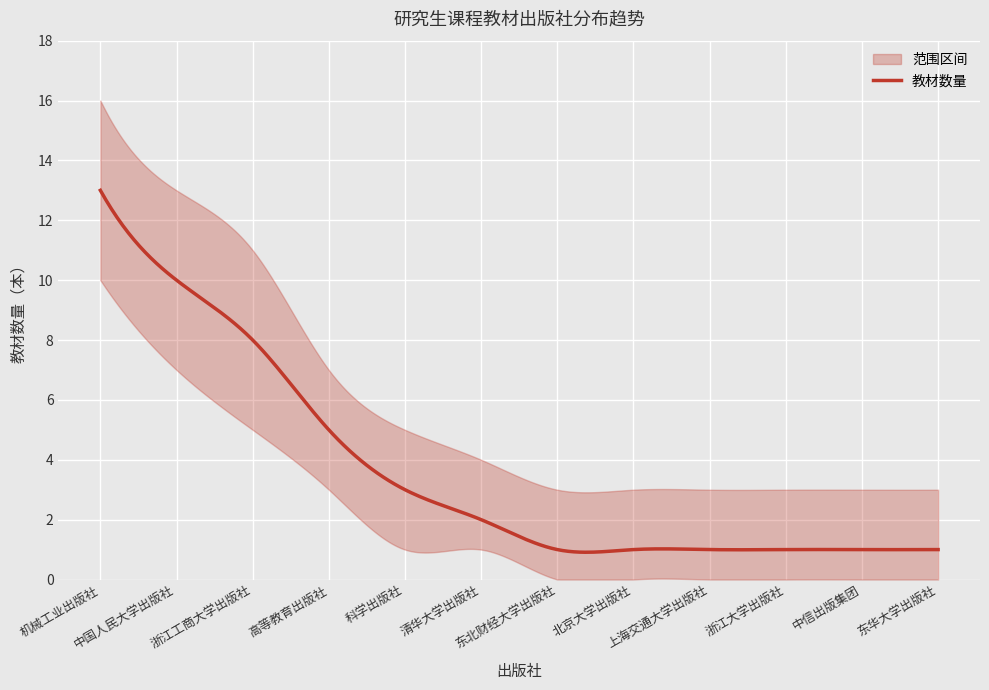

True or false: 教材数量 has a value of 7 at 中国人民大学出版社.

False